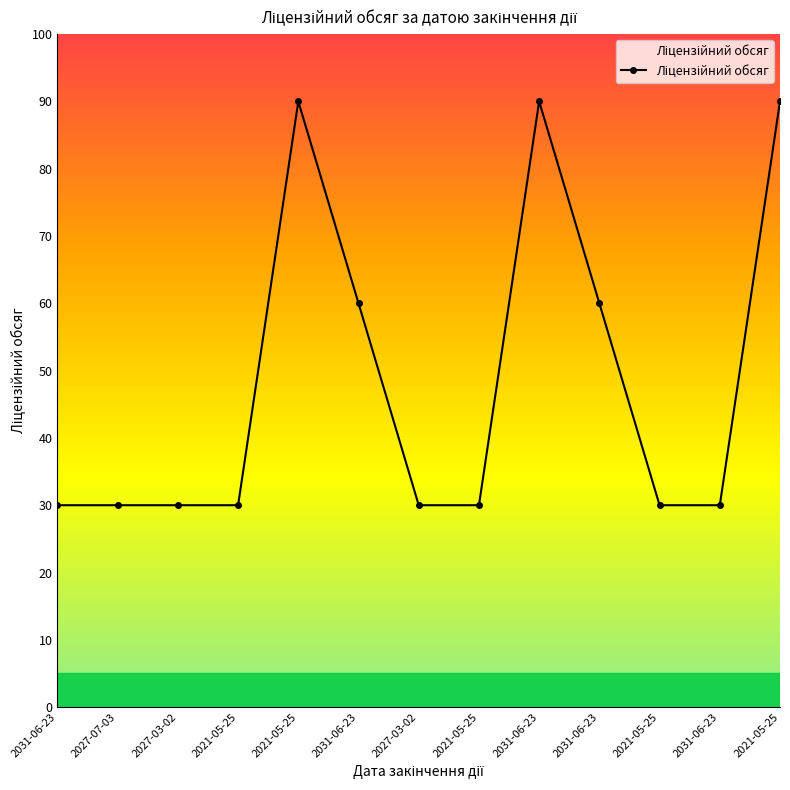

Which category has the highest value across all series?

2021-05-25